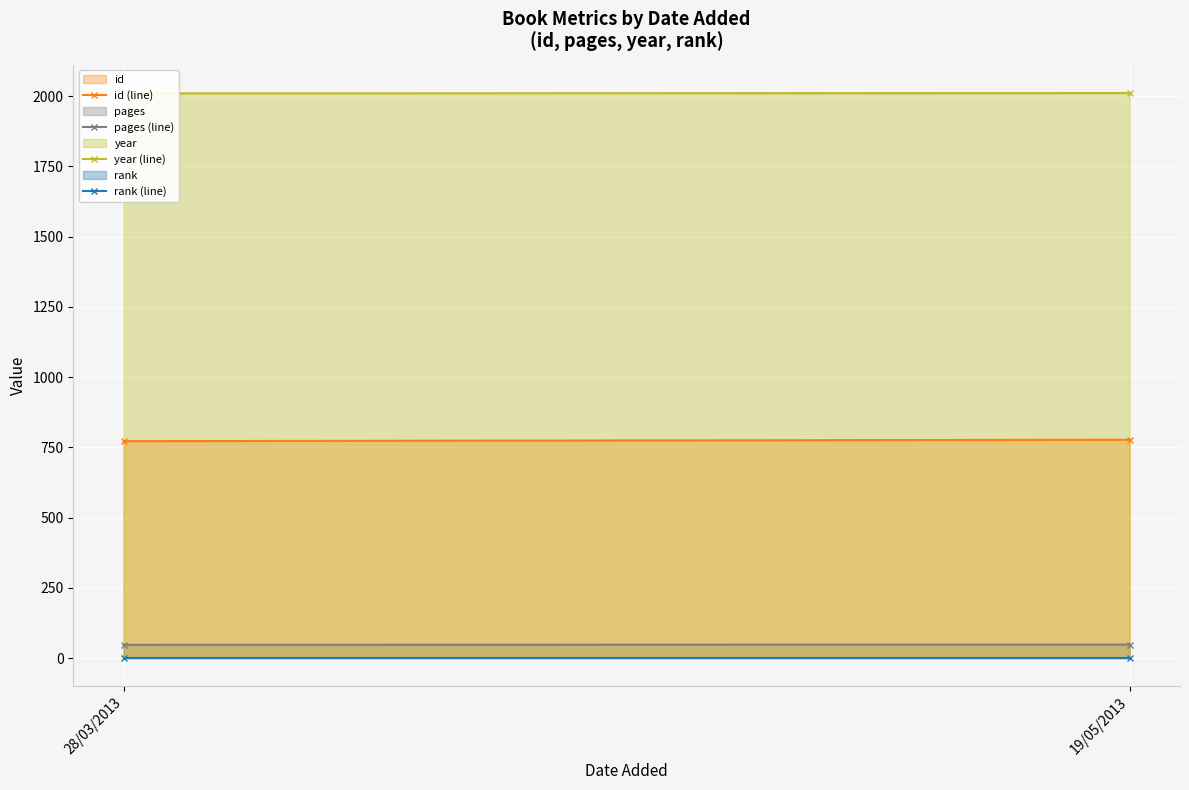

What position from the right is 19/05/2013?

1